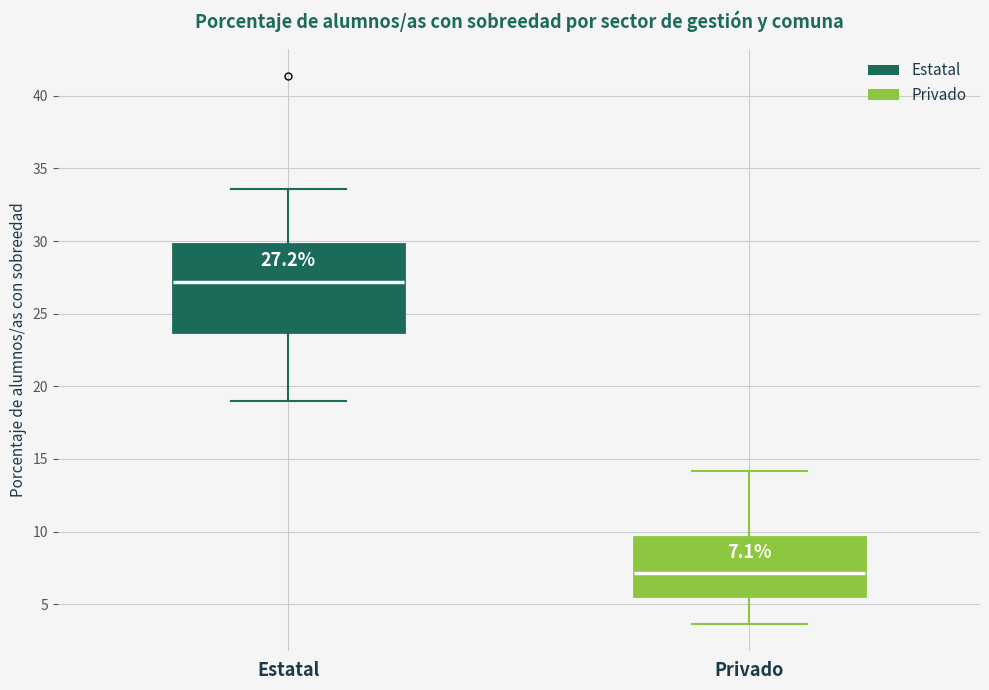

Comparing the boxes themselves (not the whiskers), which one is the tallest?

Estatal